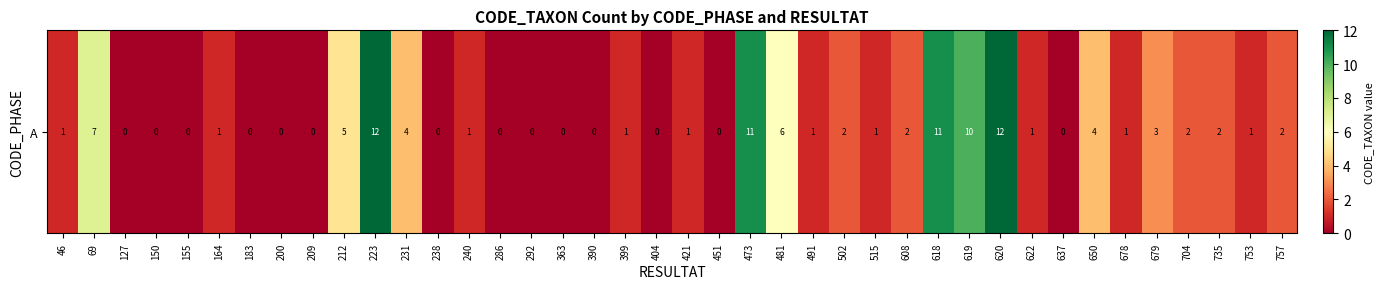

Reading right to left, extract all data points from this chart.

757=2	753=1	735=2	704=2	679=3	678=1	650=4	637=0	622=1	620=12	619=10	618=11	608=2	515=1	502=2	491=1	481=6	473=11	451=0	421=1	404=0	399=1	390=0	363=0	292=0	286=0	240=1	238=0	231=4	223=12	212=5	209=0	200=0	183=0	164=1	155=0	150=0	127=0	69=7	46=1